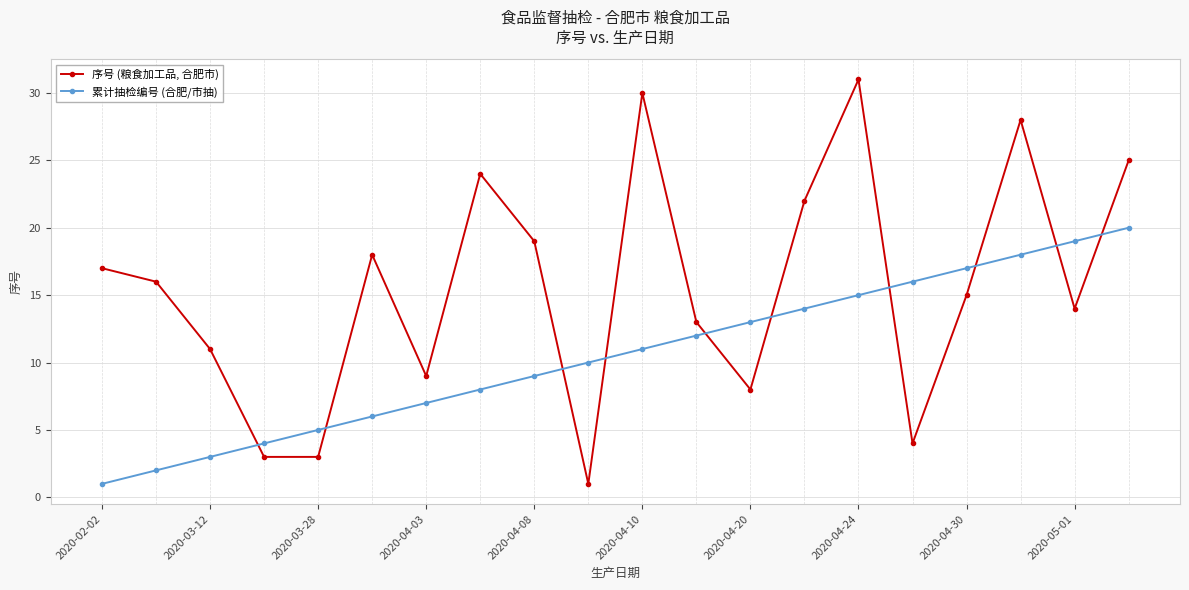

How many values in the 序号 (粮食加工品, 合肥市) series are below 16?

10